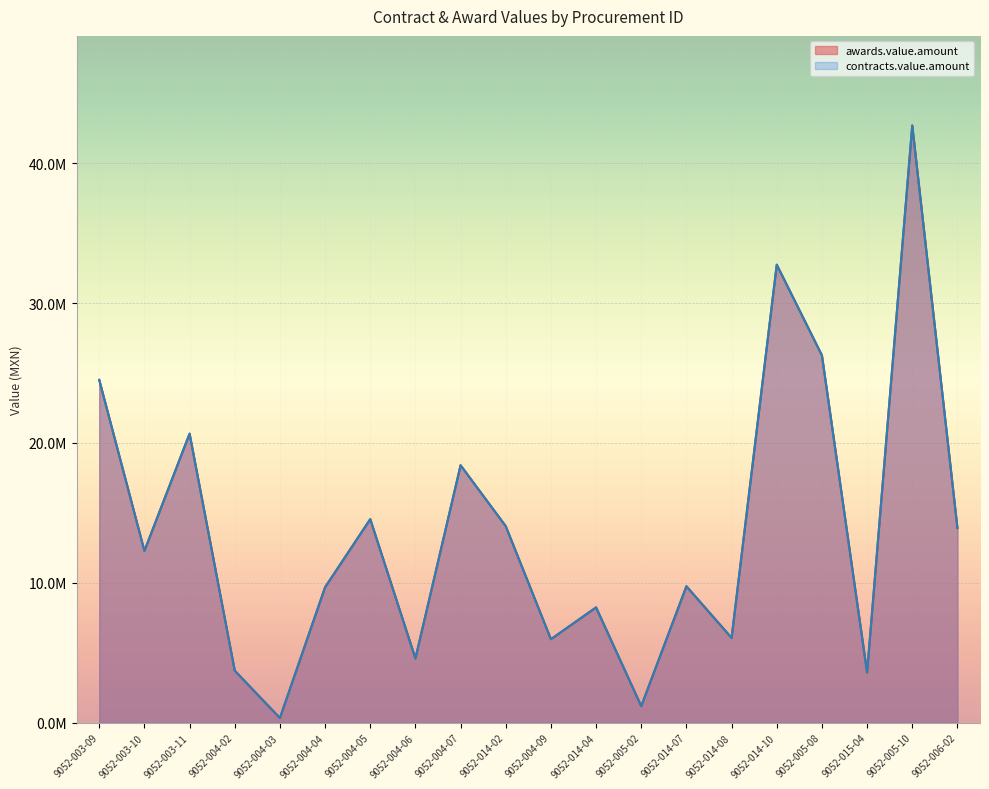

Read the awards.value.amount value at 9052-005-10.

42699315.2